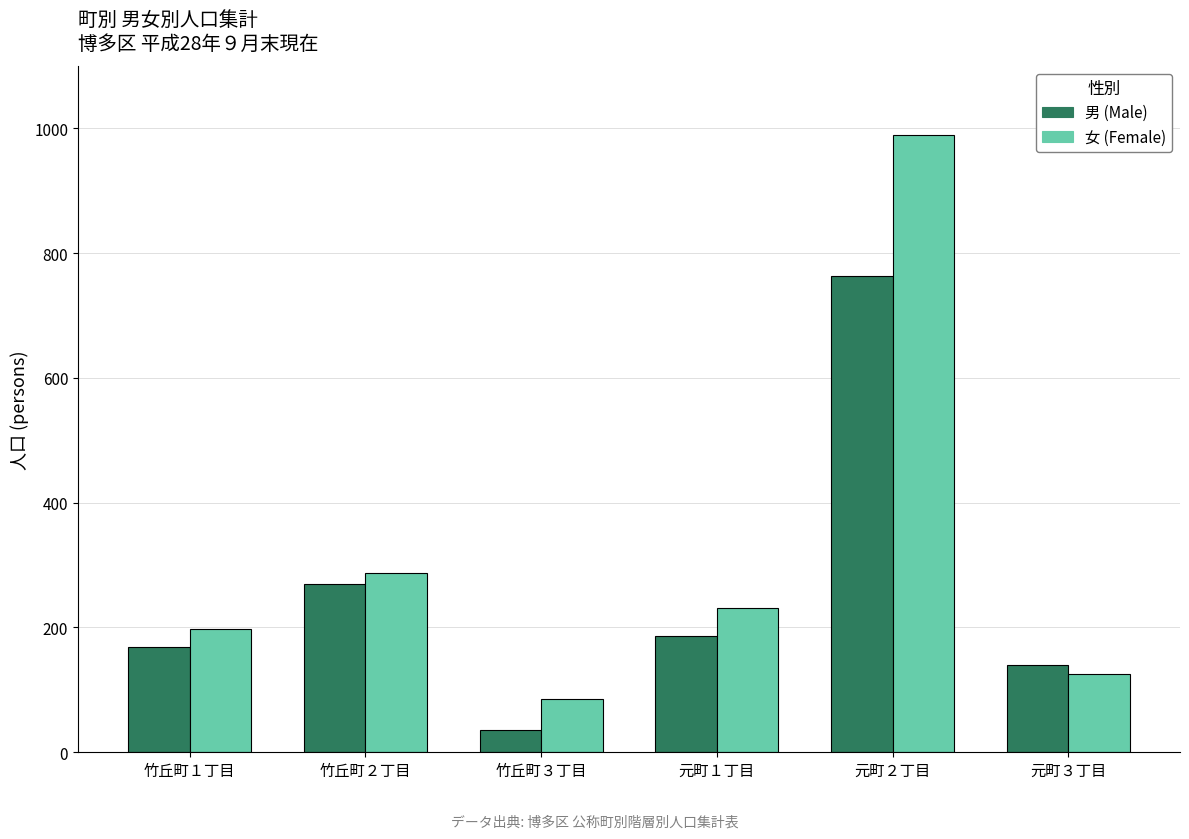

Where does the 男 (Male) series first go above 187?

竹丘町２丁目